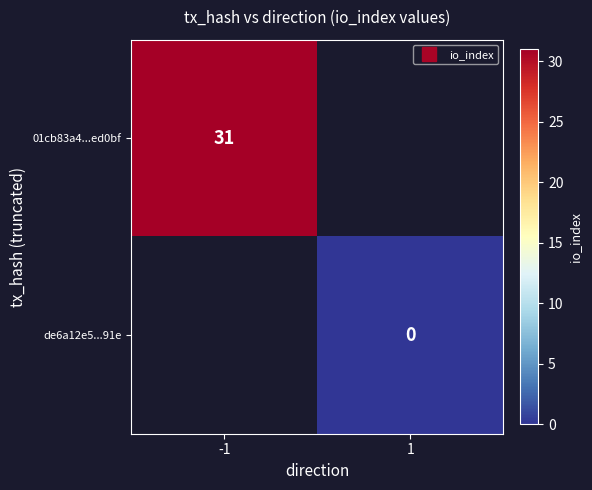

Which category has the highest value across all series?

-1